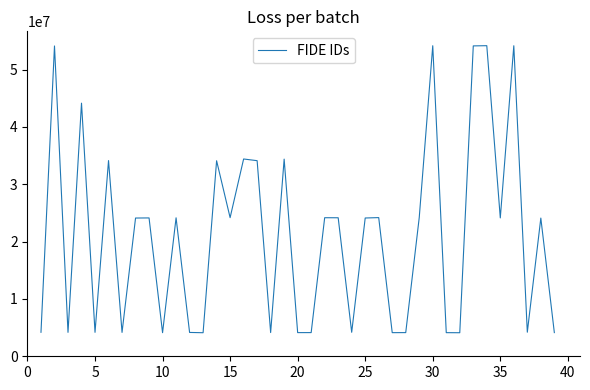

Does the chart have visible grid lines?

No